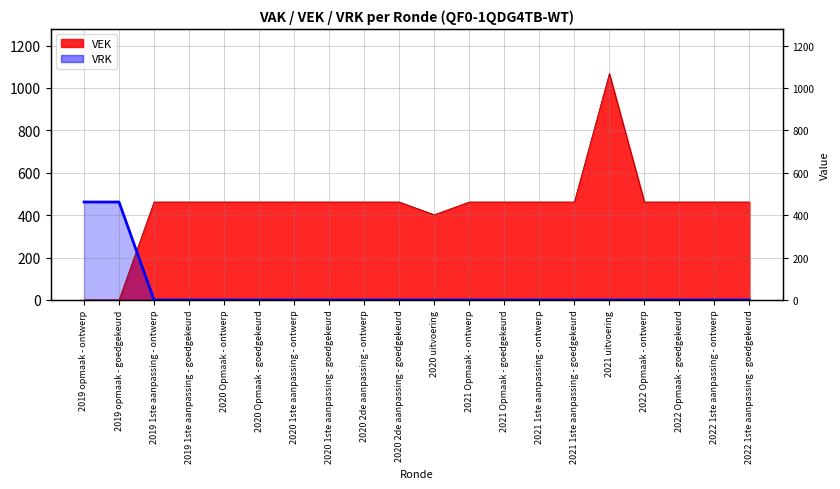

How many data points in VRK are above 0?

2